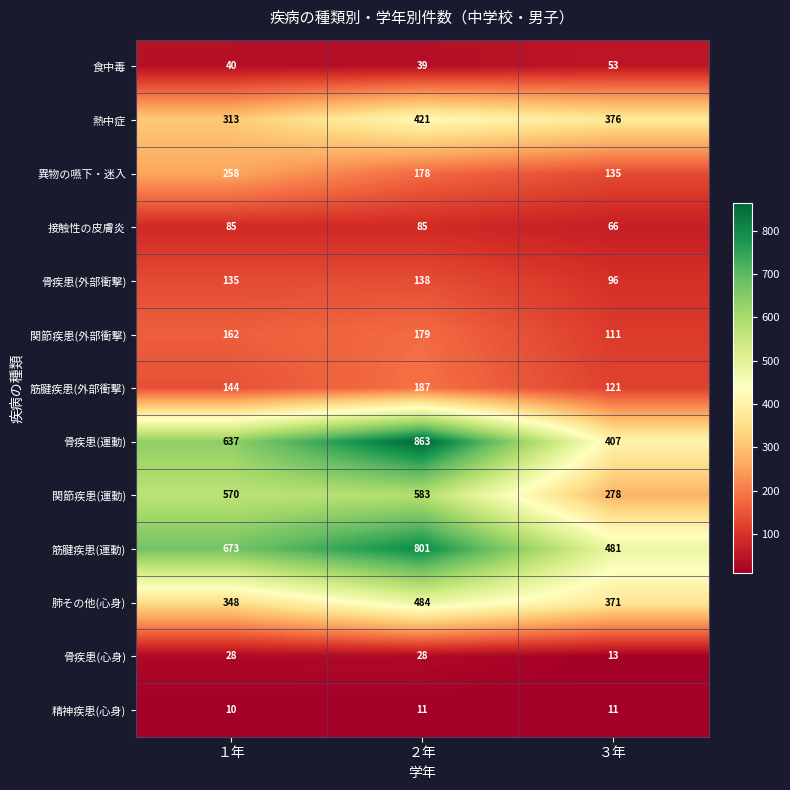

The value of 熱中症 at １年 is 313. True or false?

True